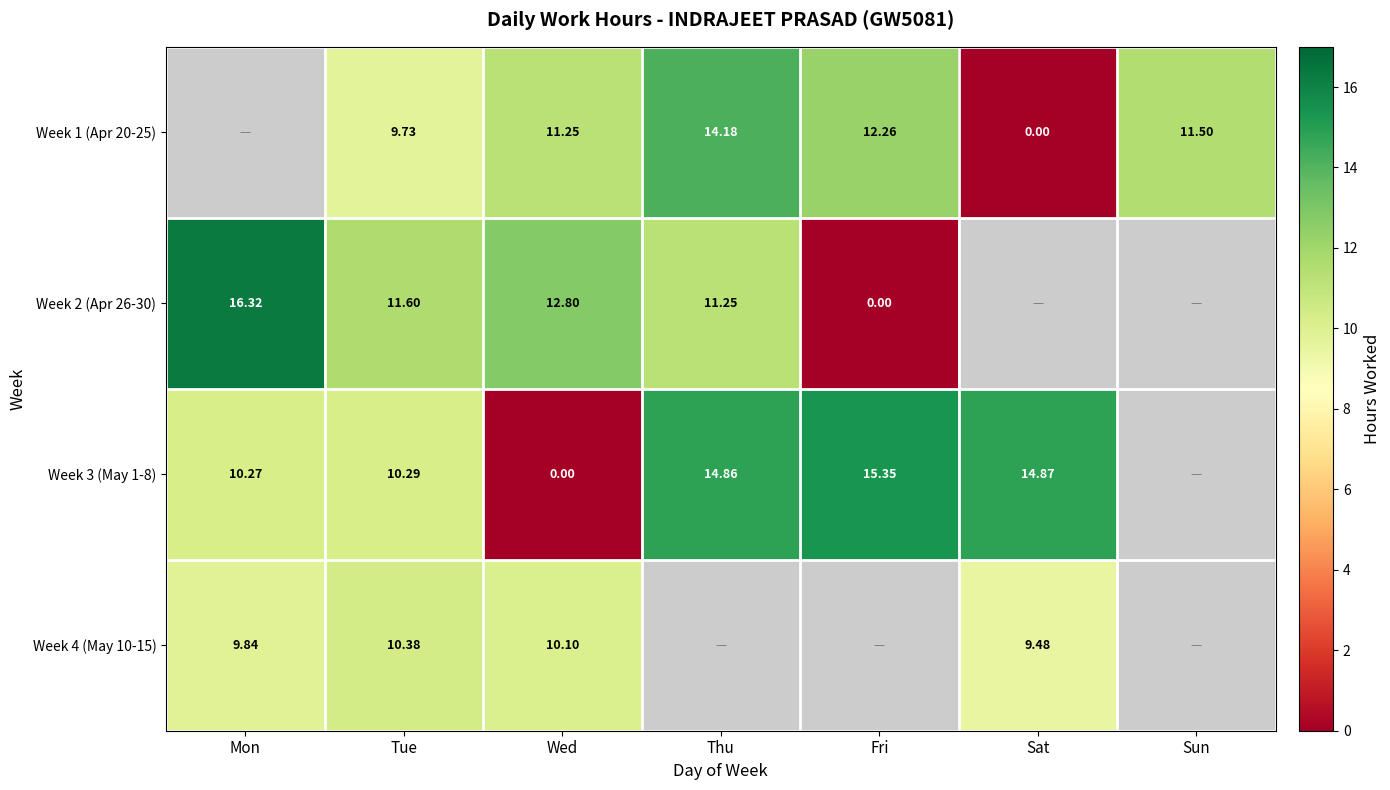

Is the value of Week 3 (May 1-8) at Wed greater than the value of Week 4 (May 10-15) at Mon?

No